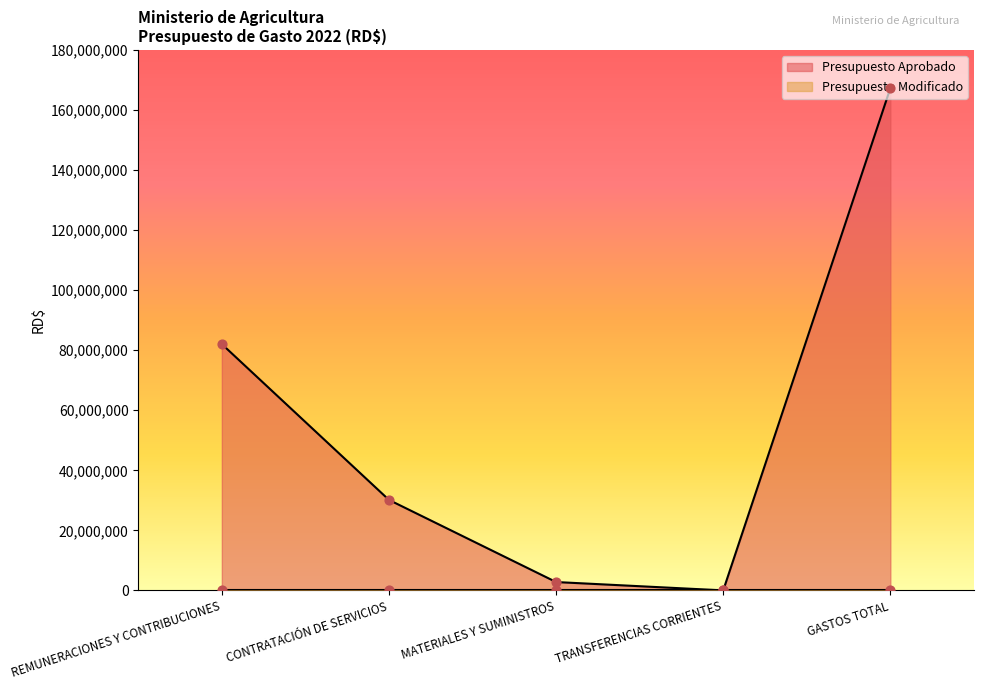

Between CONTRATACIÓN DE SERVICIOS and MATERIALES Y SUMINISTROS, which is larger?

CONTRATACIÓN DE SERVICIOS